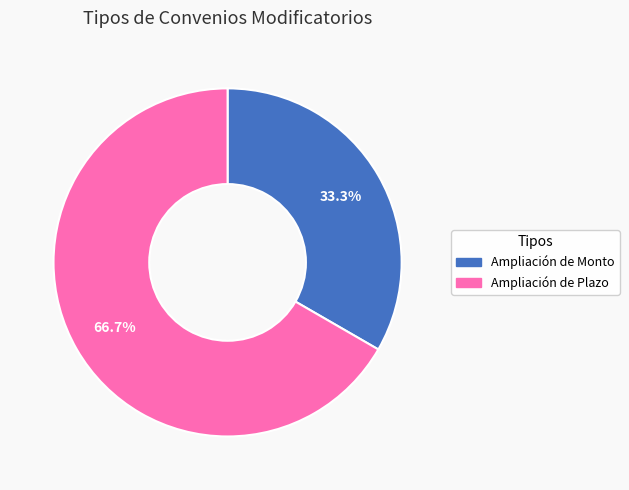

To the nearest percent, what portion does Ampliación de Monto represent?

33%